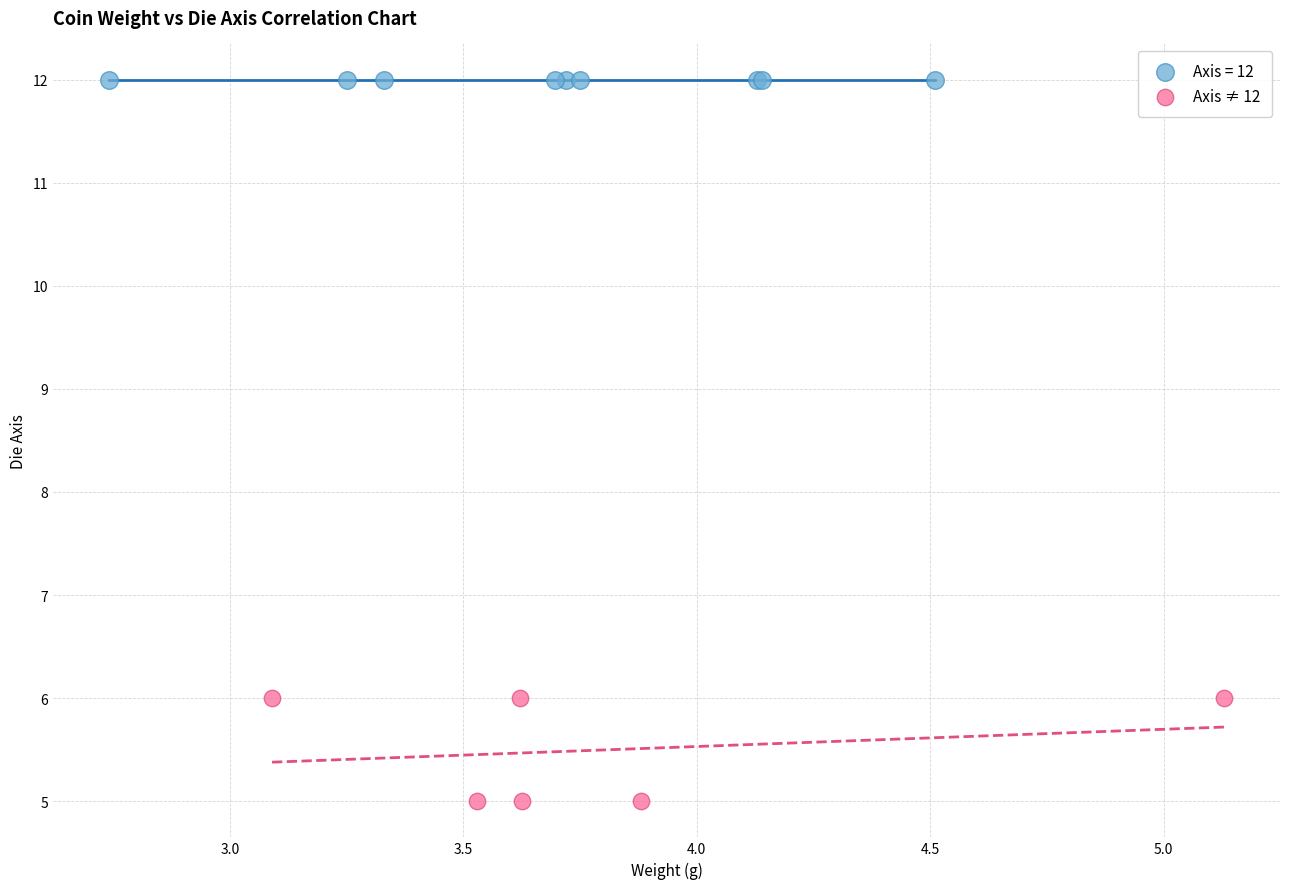

Which series contains the highest Y value?

Axis = 12